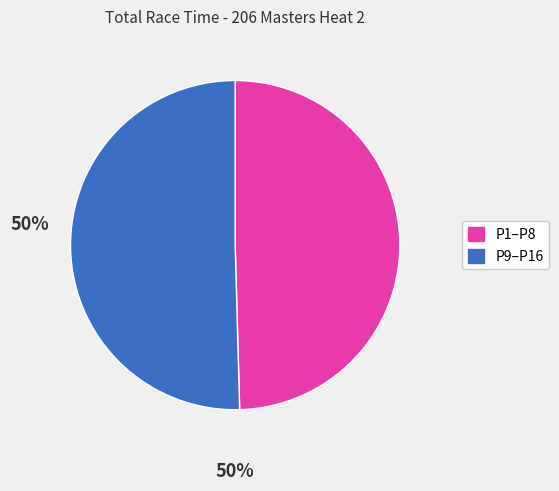

Does any single category account for the majority?

Yes